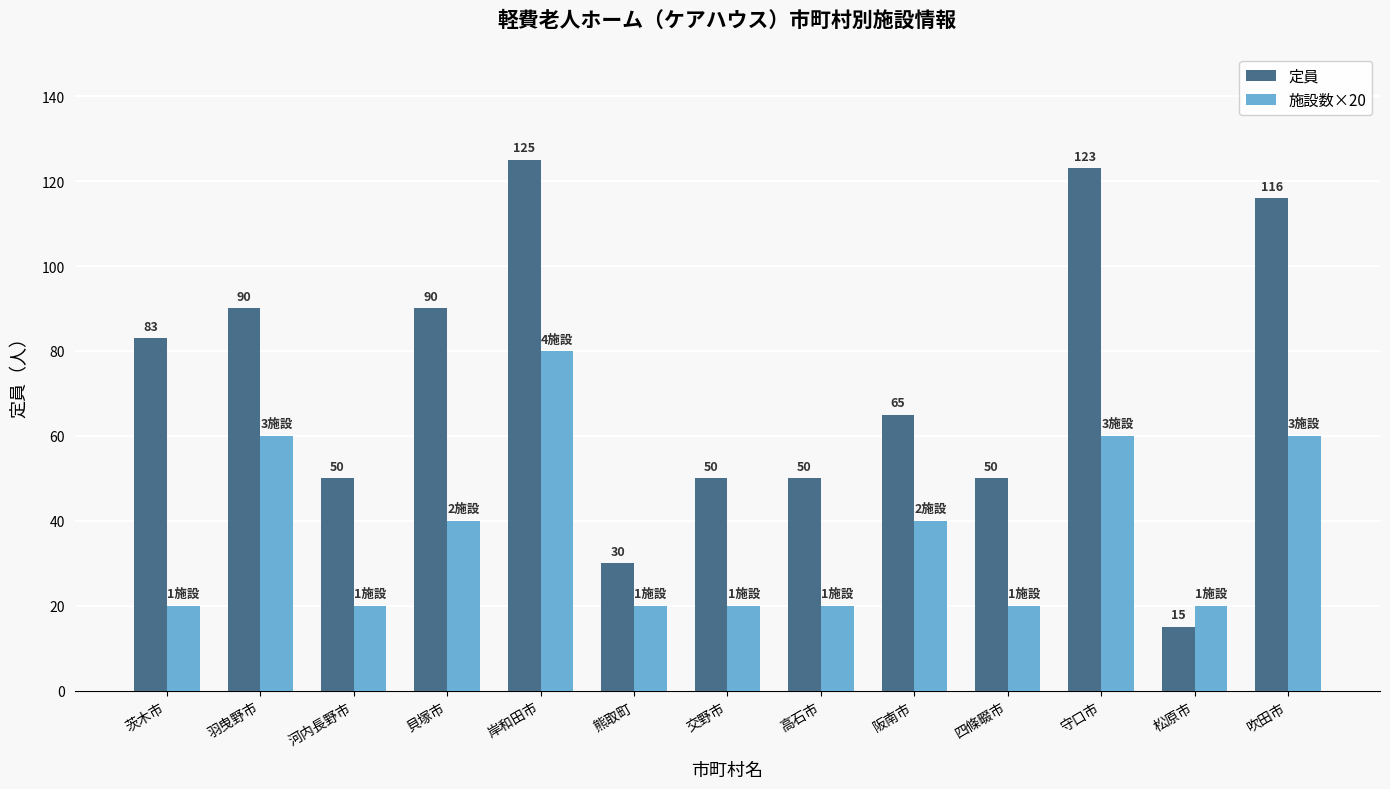

What is the difference between the maximum and minimum values in the 施設数×20 series?

60